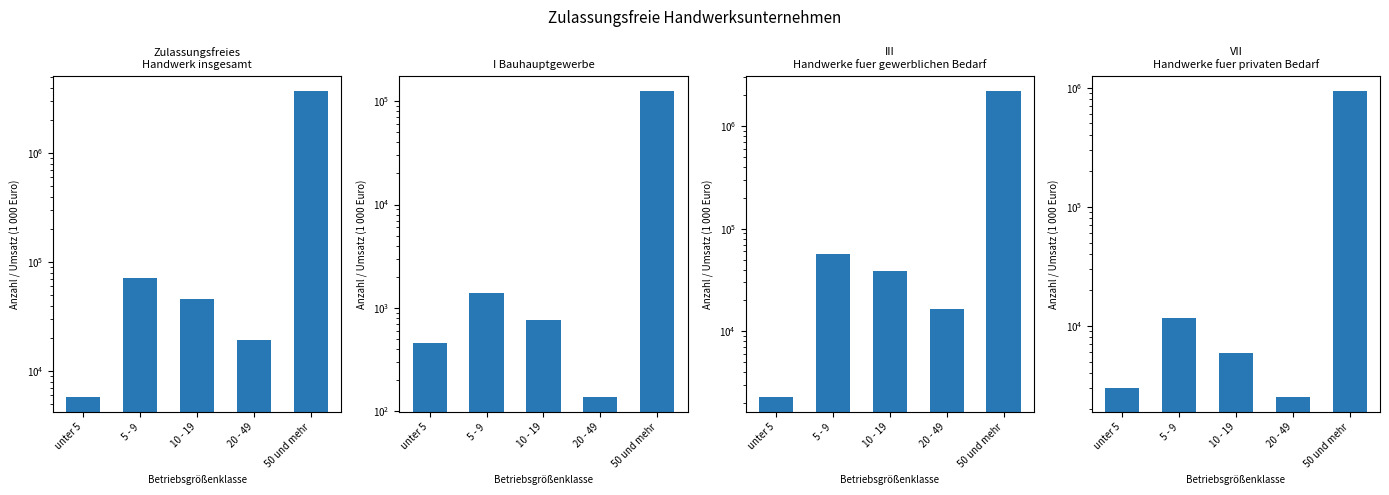

True or false: I Bauhauptgewerbe has a value of 75071 at 50 und mehr.

False